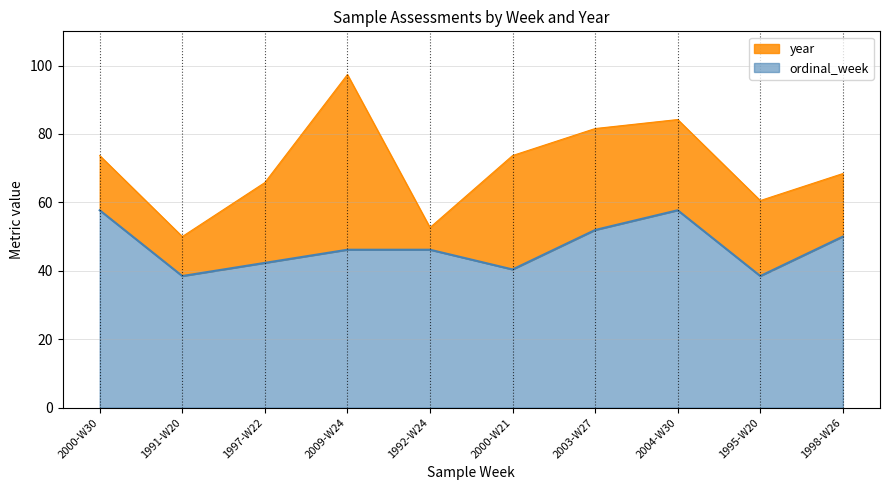

Which category has the lowest value across all series?

1991-W20